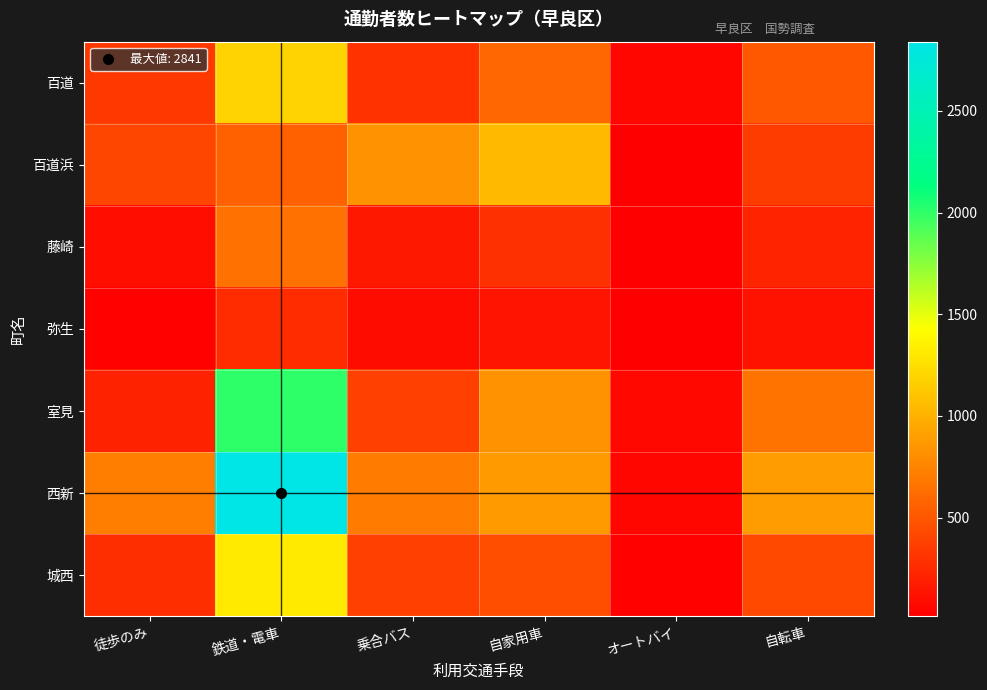

Reading left to right, extract all data points from this chart.

百道: 徒歩のみ=326	鉄道・電車=1195	乗合バス=291	自家用車=596	オートバイ=50	自転車=501
百道浜: 徒歩のみ=404	鉄道・電車=549	乗合バス=826	自家用車=1046	オートバイ=23	自転車=355
藤崎: 徒歩のみ=95	鉄道・電車=649	乗合バス=149	自家用車=281	オートバイ=15	自転車=222
弥生: 徒歩のみ=32	鉄道・電車=260	乗合バス=84	自家用車=134	オートバイ=16	自転車=115
室見: 徒歩のみ=204	鉄道・電車=2013	乗合バス=378	自家用車=825	オートバイ=69	自転車=662
西新: 徒歩のみ=711	鉄道・電車=2841	乗合バス=706	自家用車=875	オートバイ=56	自転車=884
城西: 徒歩のみ=277	鉄道・電車=1307	乗合バス=375	自家用車=456	オートバイ=36	自転車=413